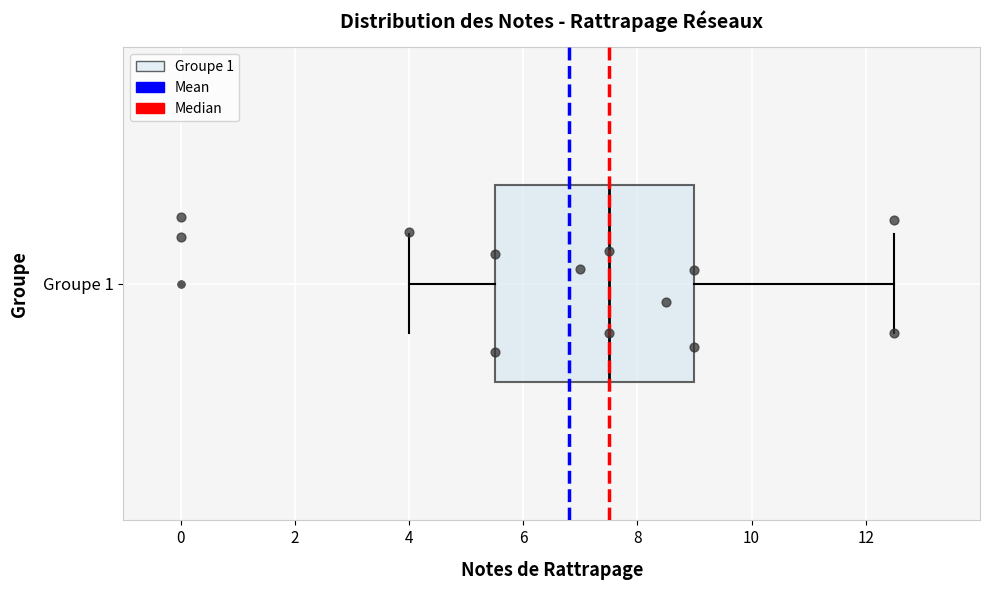

Read this box plot against the x-axis: the position of the median line, the range covered by the box, and the ends of both whiskers. The values are not printed on the chart, so give them approximately, as read against the axis.

median 7.6, box 5.6 to 9.0, whiskers 4.0 to 12.6